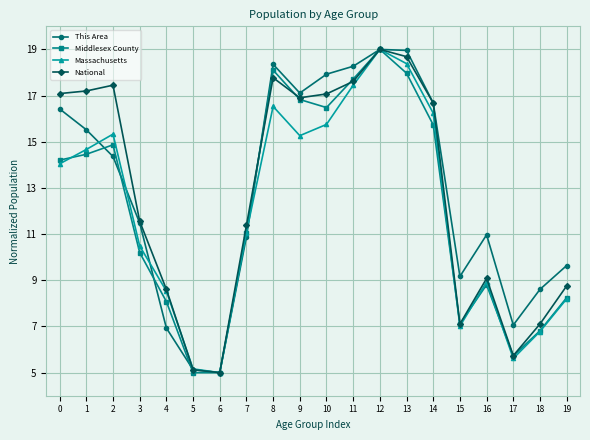

What is the difference between the Middlesex County values at 2 and 18?

8.1